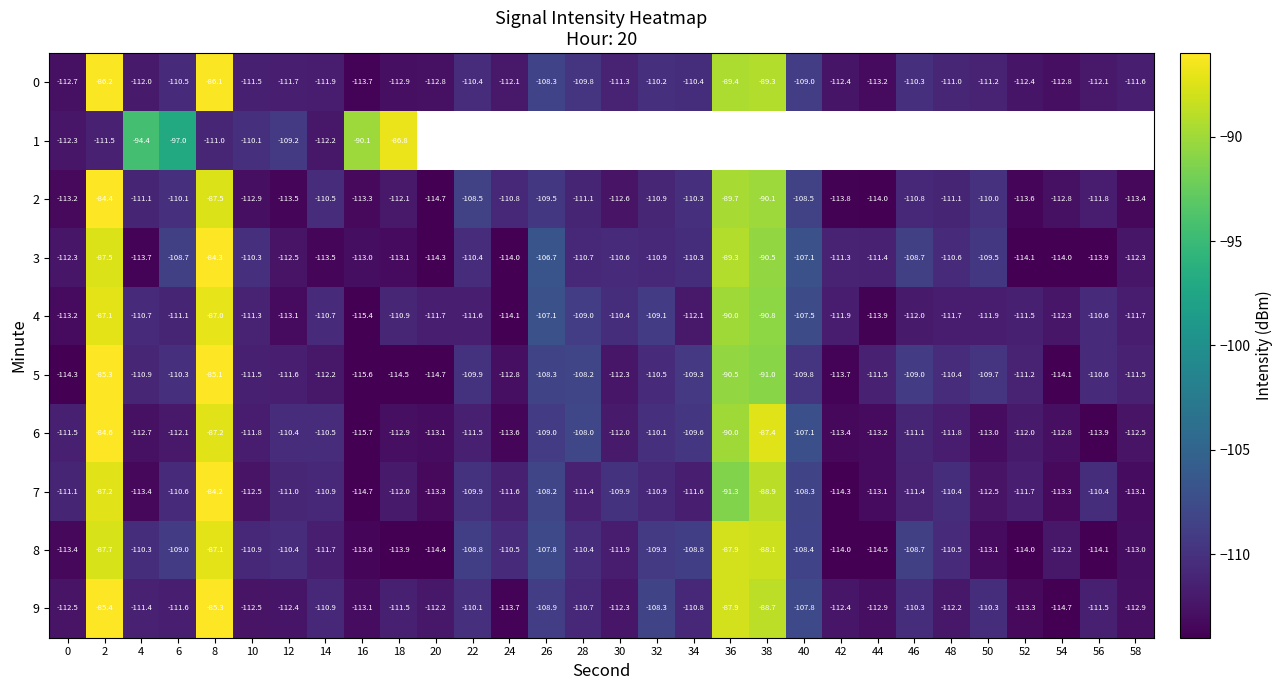

Is the value of 0 at 32 greater than the value of 3 at 28?

Yes